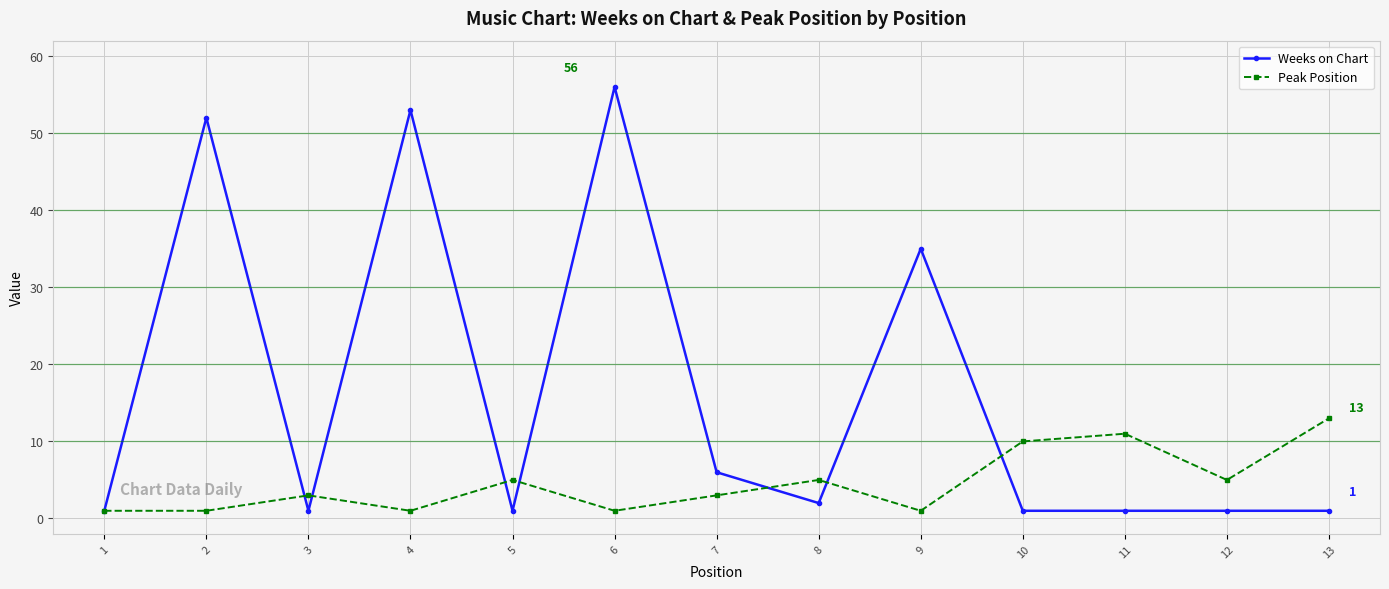

Where is the first local minimum for Weeks on Chart?

3